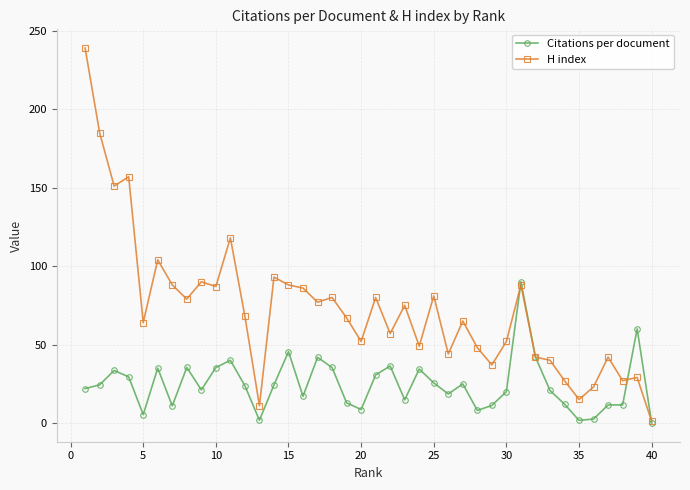

Which series has the largest range (max minus min)?

H index